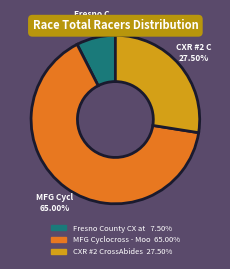

Does any single category account for the majority?

Yes